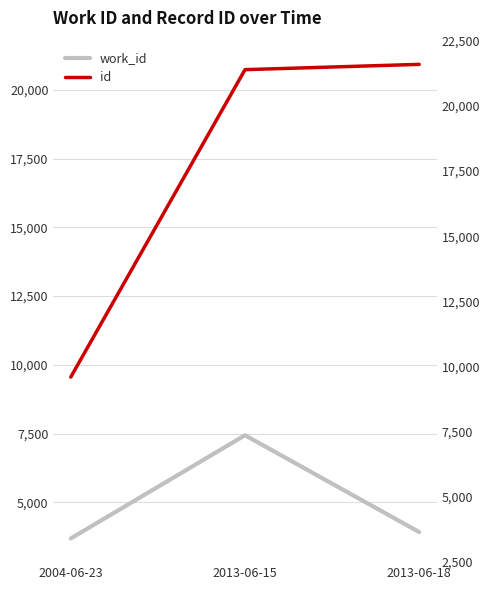

What is the highest value of the id series?

20921